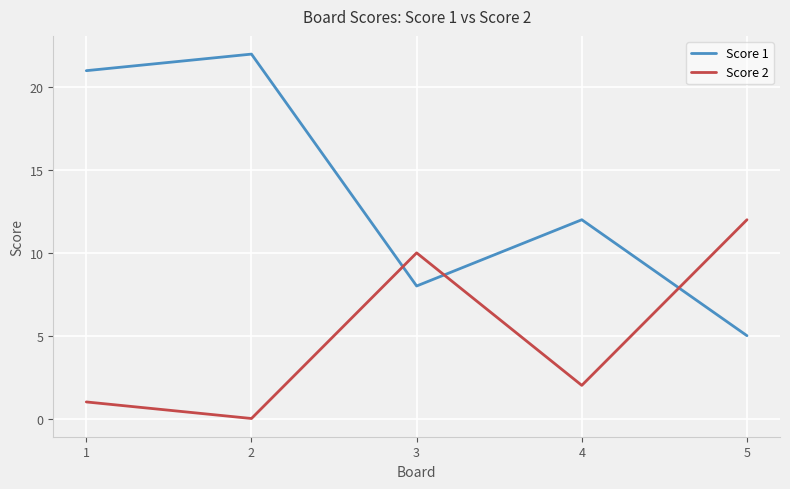

What are all the series names shown in the legend?

Score 1, Score 2